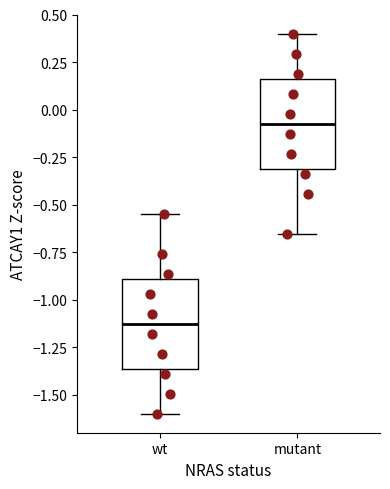

Reading left to right, read every box against the y-axis: the position of its median line, the range the box covers, and the ends of its whiskers. The values are not printed on the chart, so give them approximately, as read against the axis.

wt: median -1.15, box -1.35 to -0.90, whiskers -1.60 to -0.55
mutant: median -0.05, box -0.30 to 0.15, whiskers -0.65 to 0.40